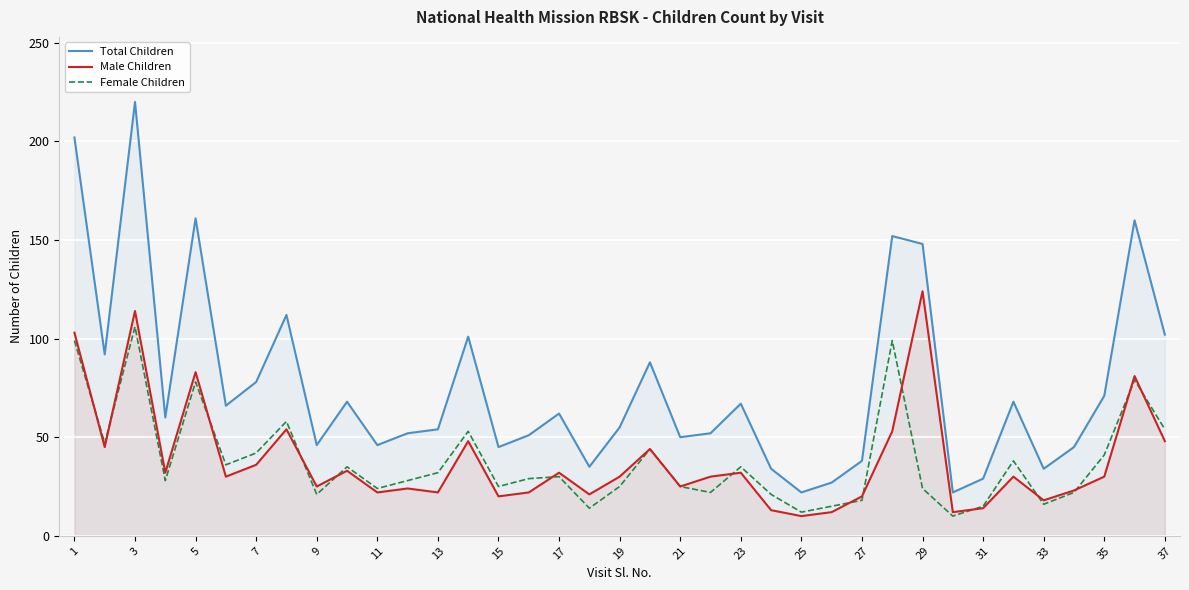

What is the difference between the maximum and minimum values in the Female Children series?

96